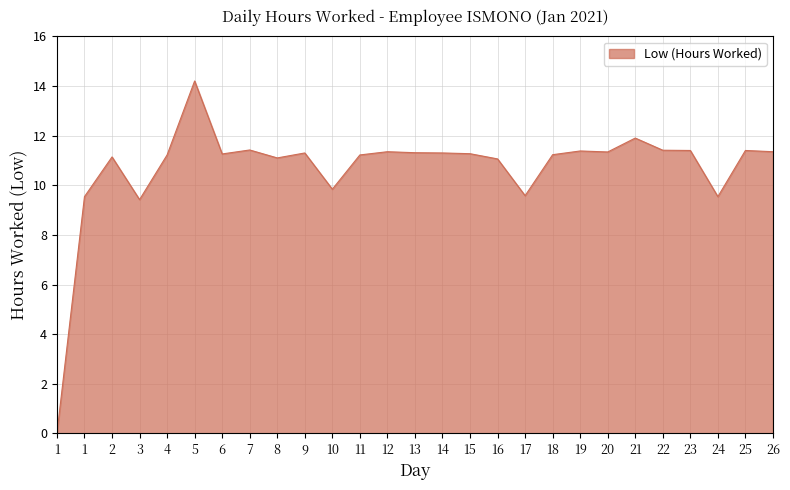

What is the difference between the maximum and minimum values?

14.2